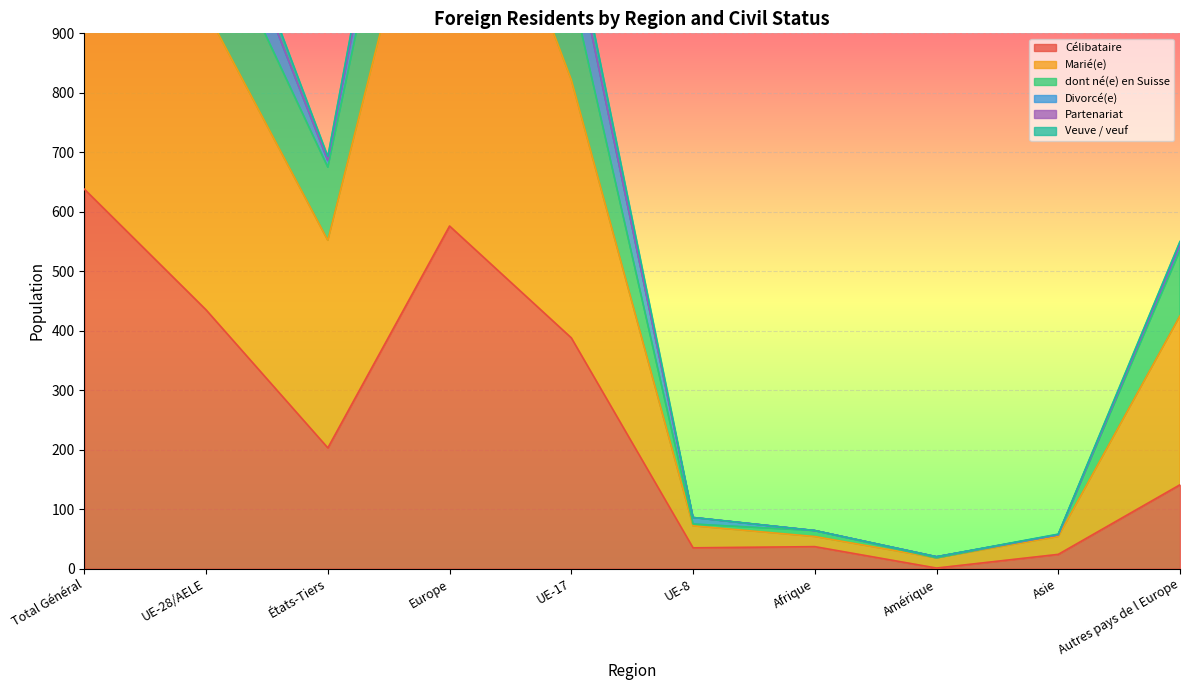

True or false: Célibataire has a value of 713 at UE-28/AELE.

False